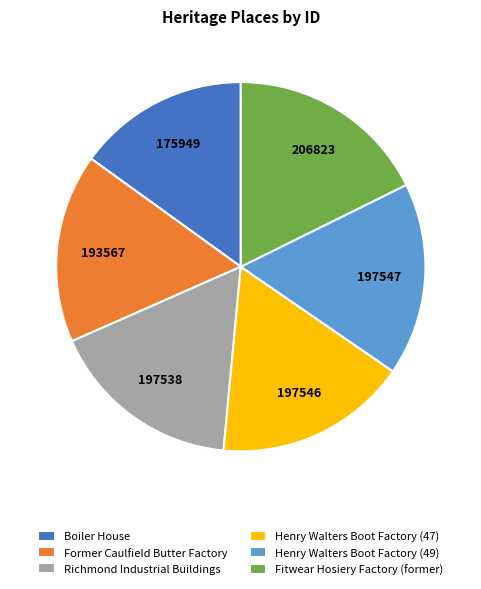

True or false: Former Caulfield Butter Factory accounts for 9% of the total.

False